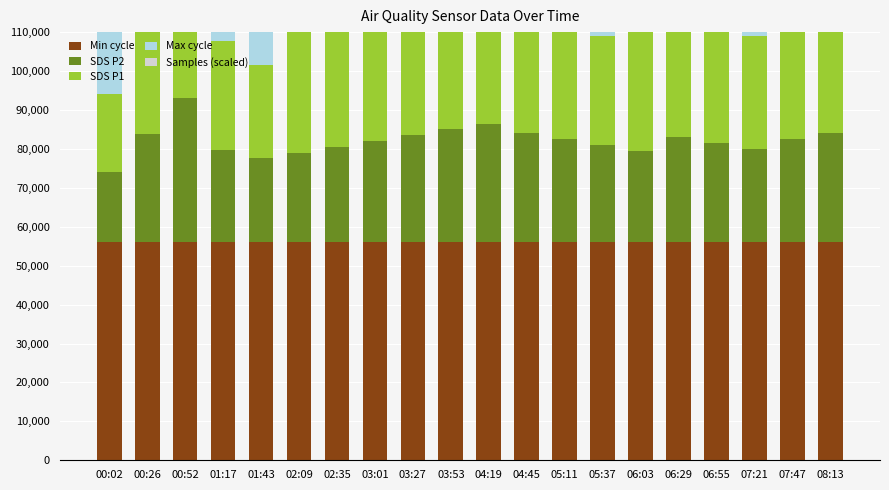

What are all the series names shown in the legend?

Min cycle, SDS P2, SDS P1, Max cycle, Samples (scaled)